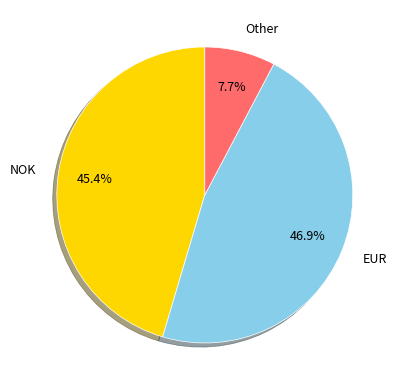

To the nearest percent, what is the combined percentage of Other and EUR?

55%